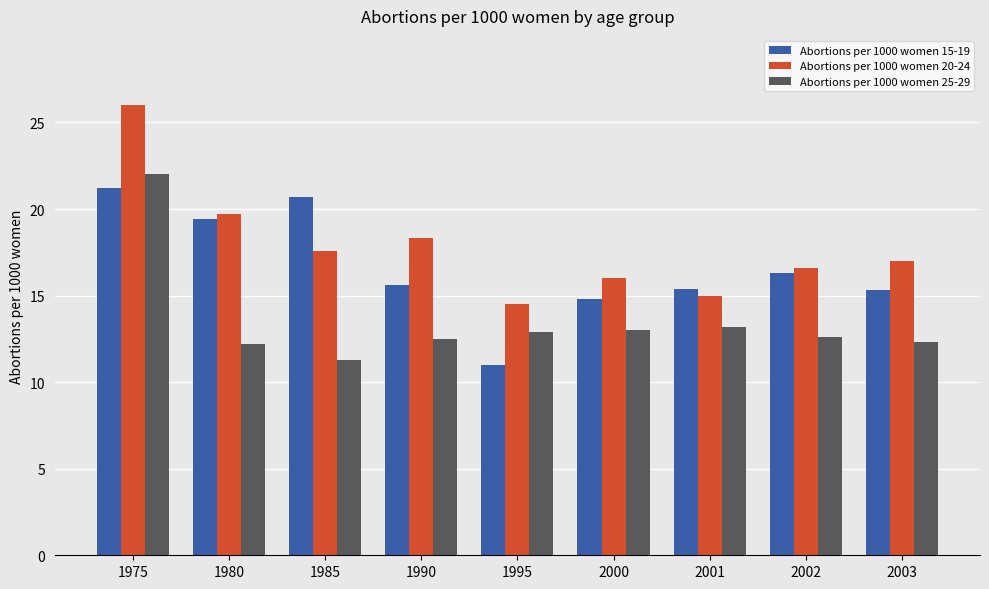

What is the difference between the second highest and second lowest values in the Abortions per 1000 women 15-19 series?

5.9